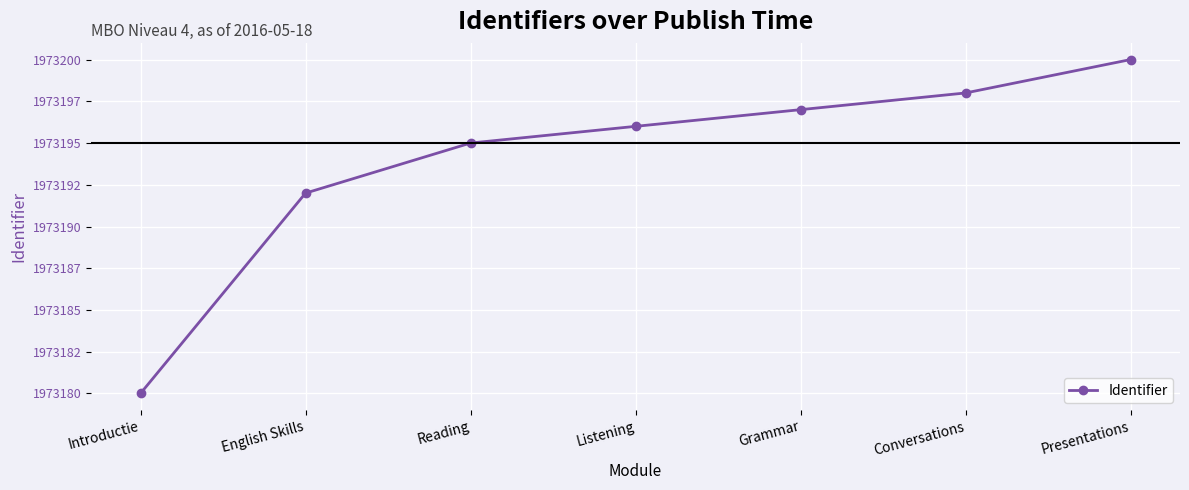

What is the smallest value displayed?

1973180